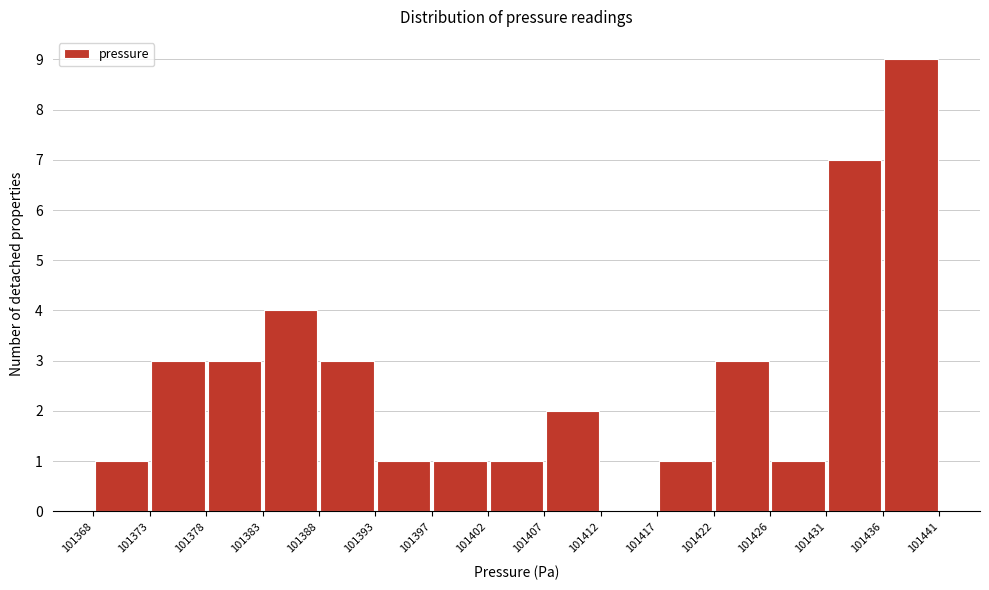

What is the height of the bar covering 101373 to 101378 on the x-axis? The values are not printed on the chart, so give them approximately, as read against the axis.

3